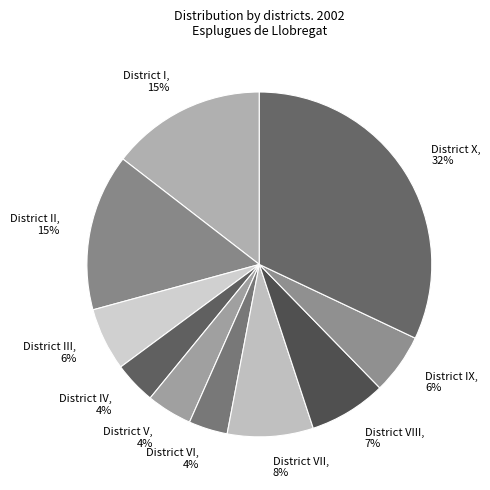

Which slice is the largest?

District X